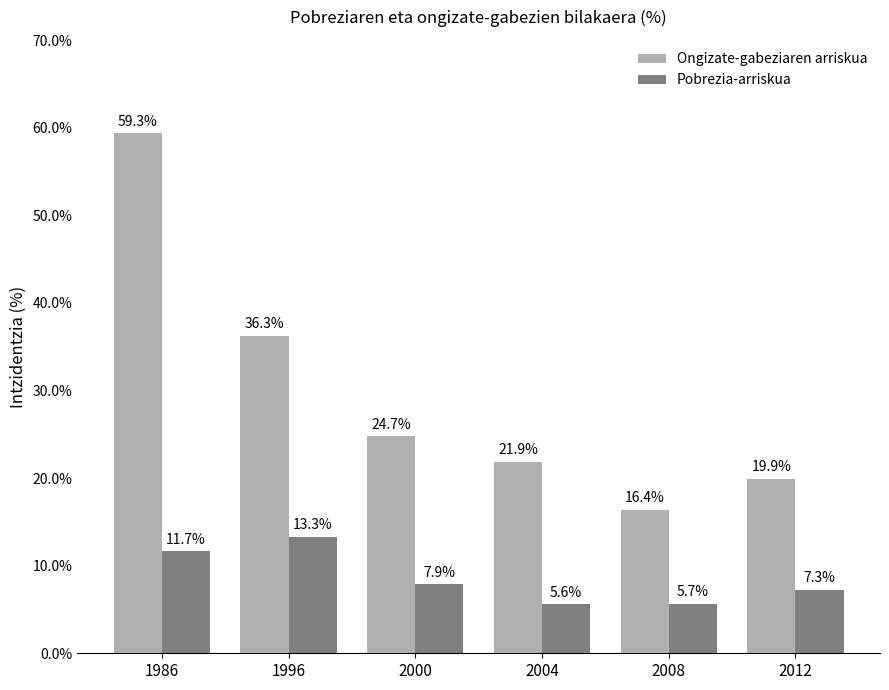

How many series are shown in this chart?

2